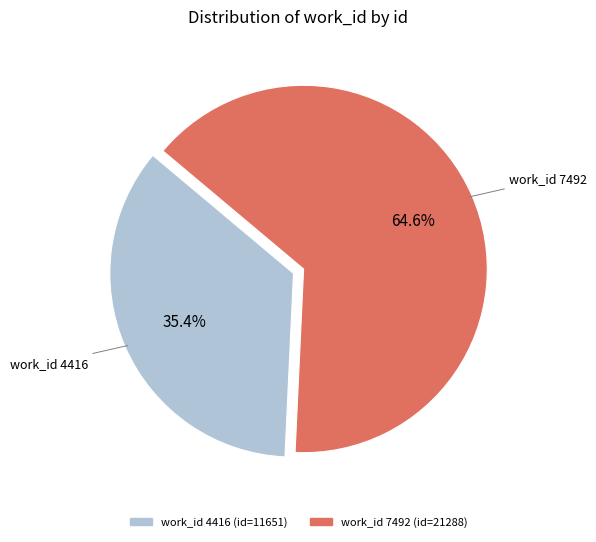

Is there a majority slice in this chart?

Yes